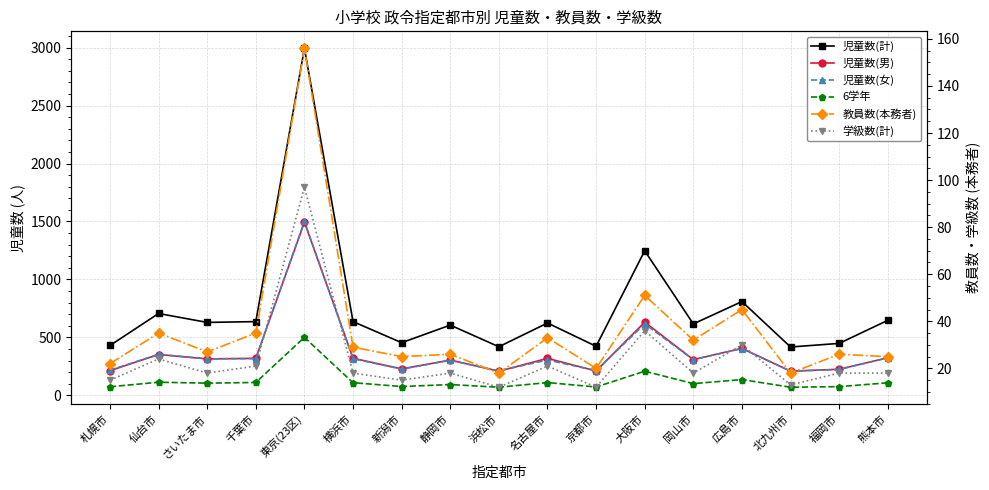

How many series are shown in this chart?

6